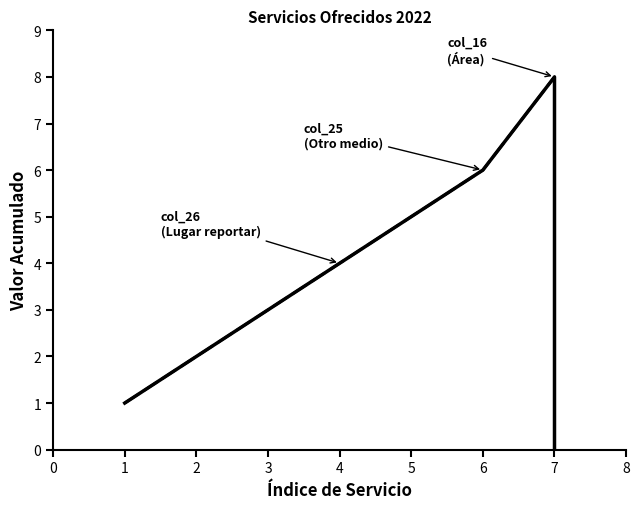

Reading left to right, list all the values displayed in this chart.

col_16 (Área): 1	2	3	4	5	6	8	0
col_25 (Otro medio): 1	2	3	4	5	6	8	0
col_26 (Lugar reportar): 1	2	3	4	5	6	8	0